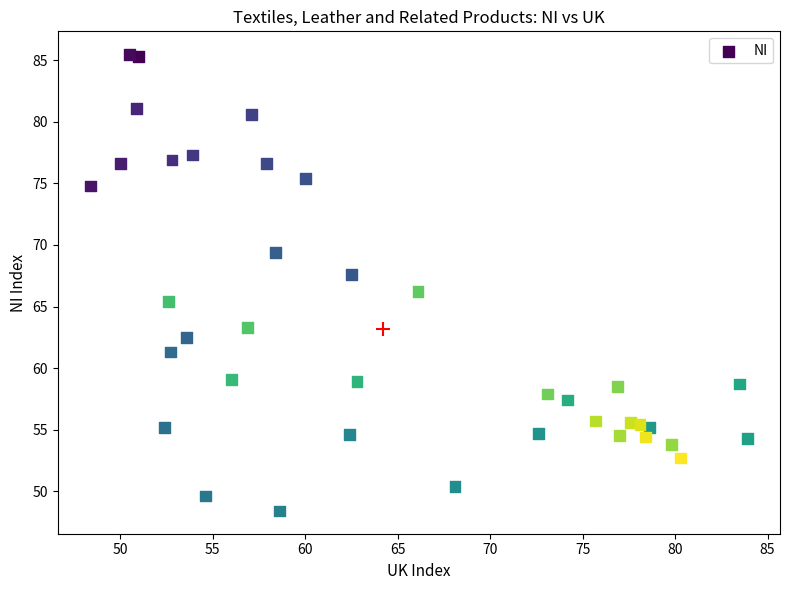

What is the range of Y values (max minus min)?

37.1